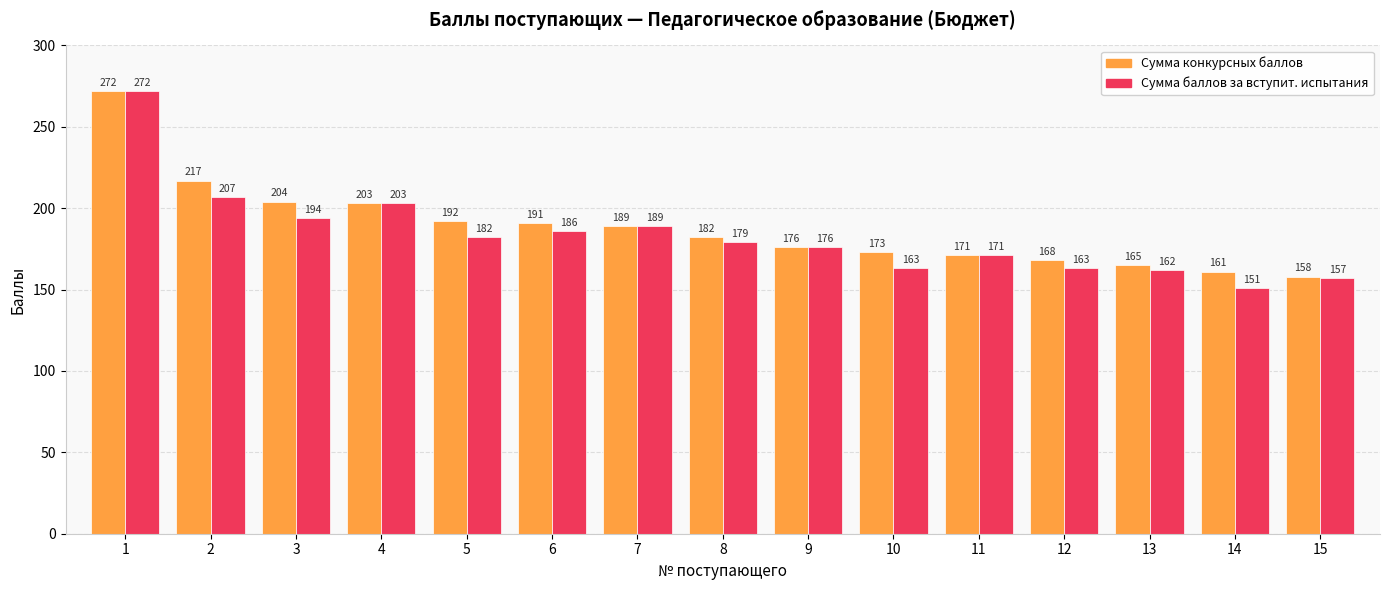

Which series has the widest spread of values?

Сумма баллов за вступит. испытания